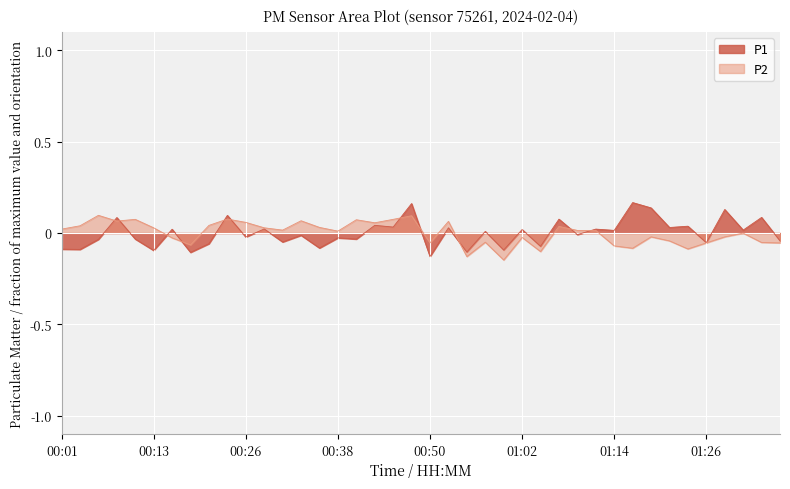

True or false: P2 and P1 cross at least once.

True